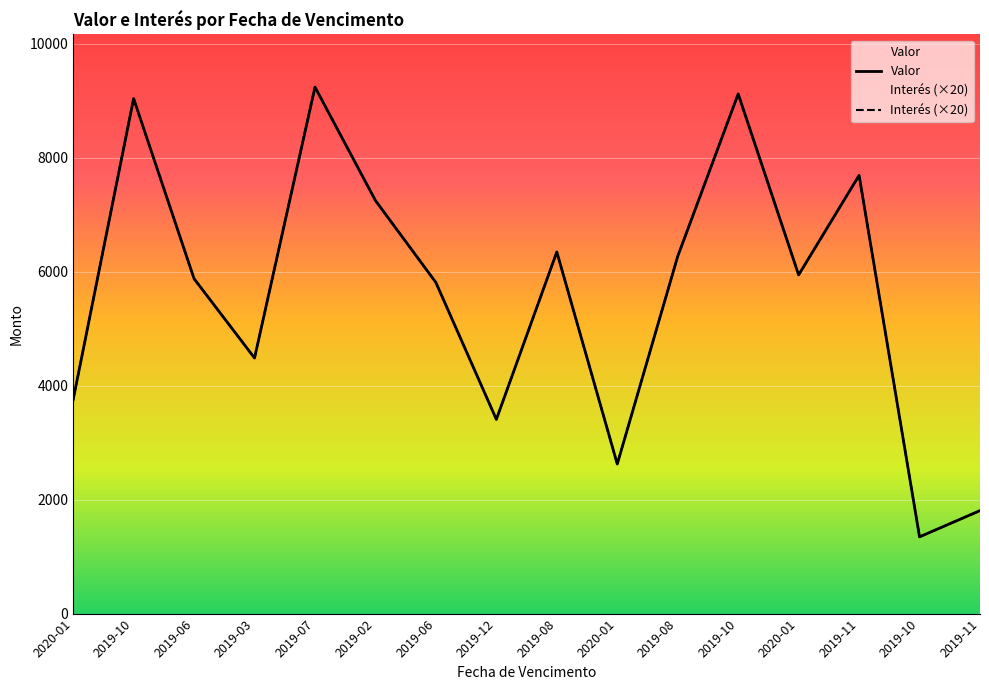

The Valor series shows 5944 at 2020-01. True or false?

True